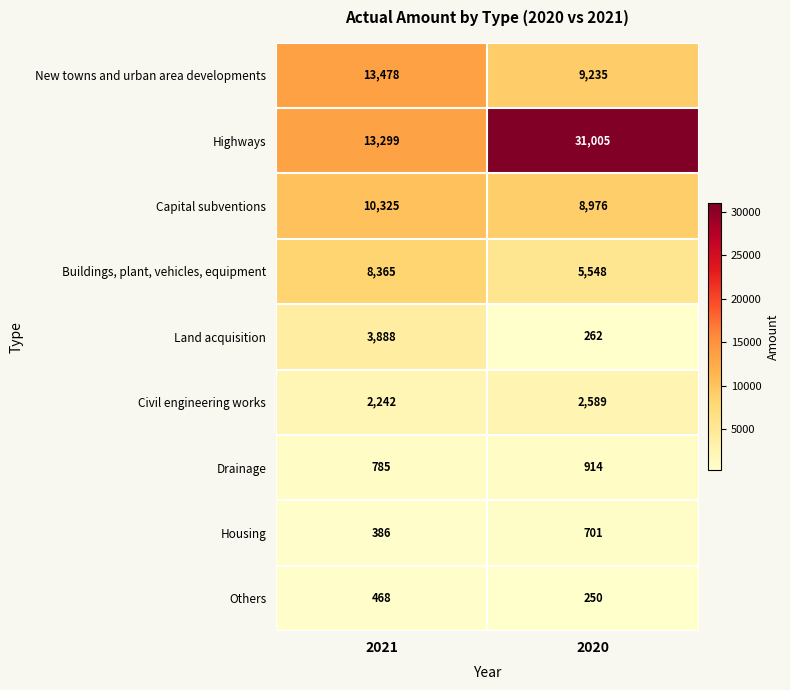

Reading right to left, list all the values displayed in this chart.

New towns and urban area developments: 9235	13478
Highways: 31005	13299
Capital subventions: 8976	10325
Buildings, plant, vehicles, equipment: 5548	8365
Land acquisition: 262	3888
Civil engineering works: 2589	2242
Drainage: 914	785
Housing: 701	386
Others: 250	468